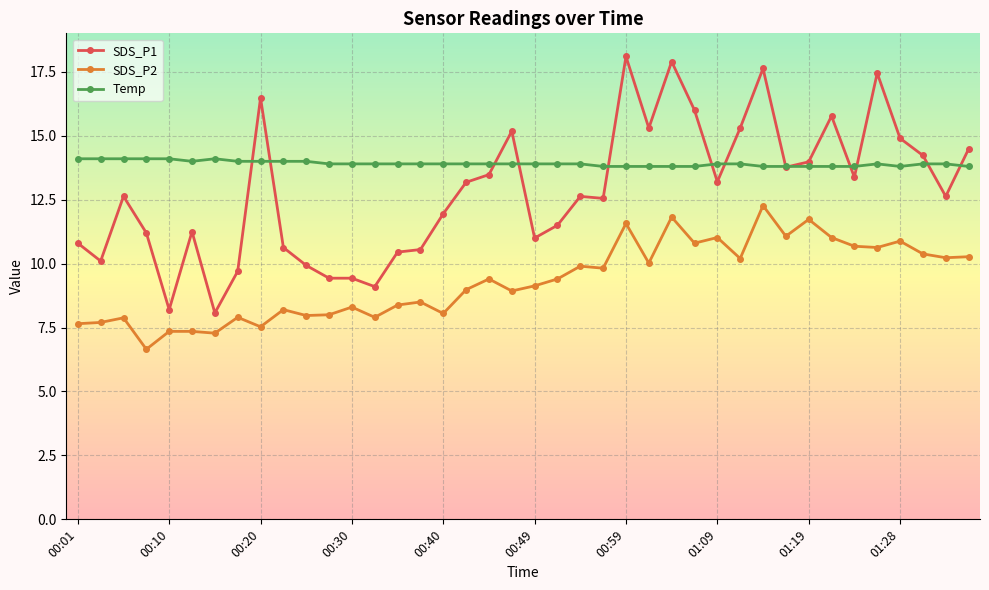

True or false: SDS_P1 and SDS_P2 cross at least once.

False